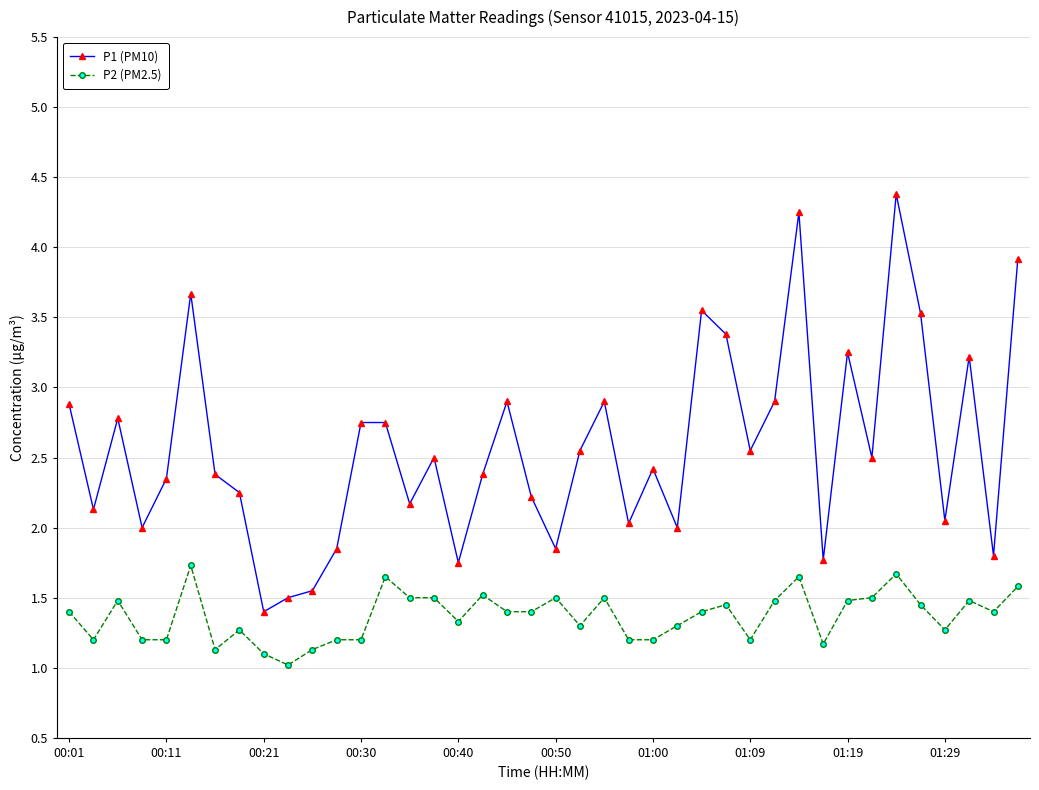

True or false: P1 (PM10) has more than 0 points higher than both neighbors.

True